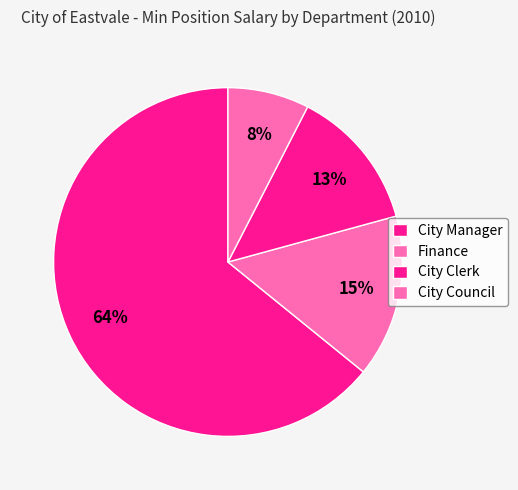

Is the sum of City Manager and City Clerk greater than half?

Yes